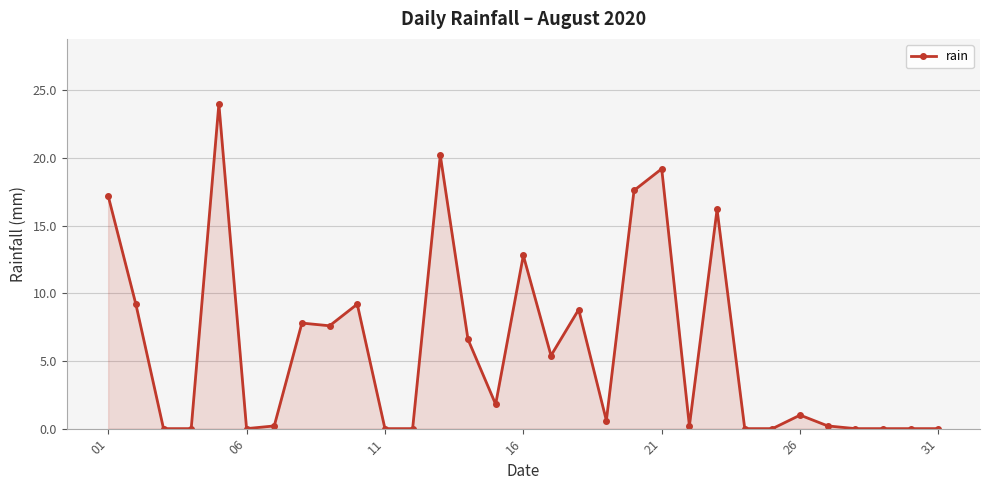

What is the value of the 20th point from the left?

17.6